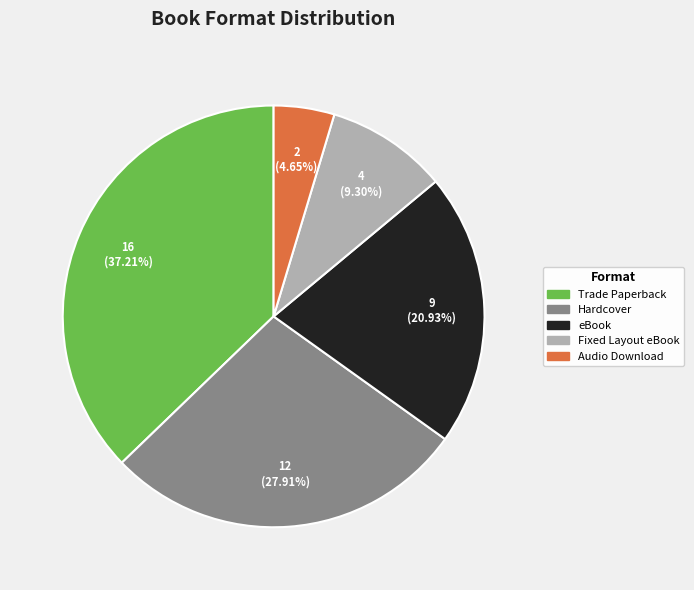

Is it true that Trade Paperback is 24% of the pie?

False